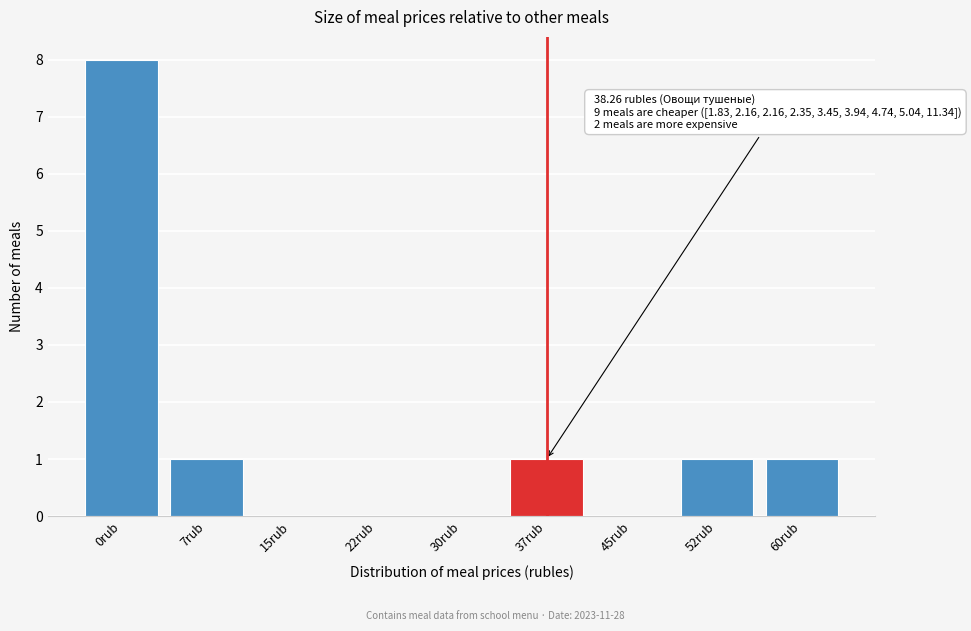

Reading left to right, what are all the values shown in this chart?

0rub=8	7rub=1	15rub=0	22rub=0	30rub=0	37rub=1	45rub=0	52rub=1	60rub=1